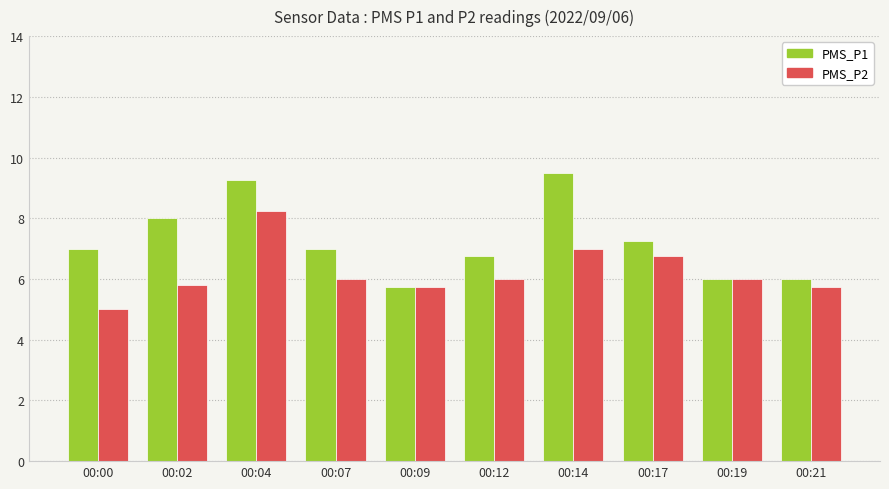

What is the sum of the PMS_P1 values at 00:09 and 00:17?

13.0